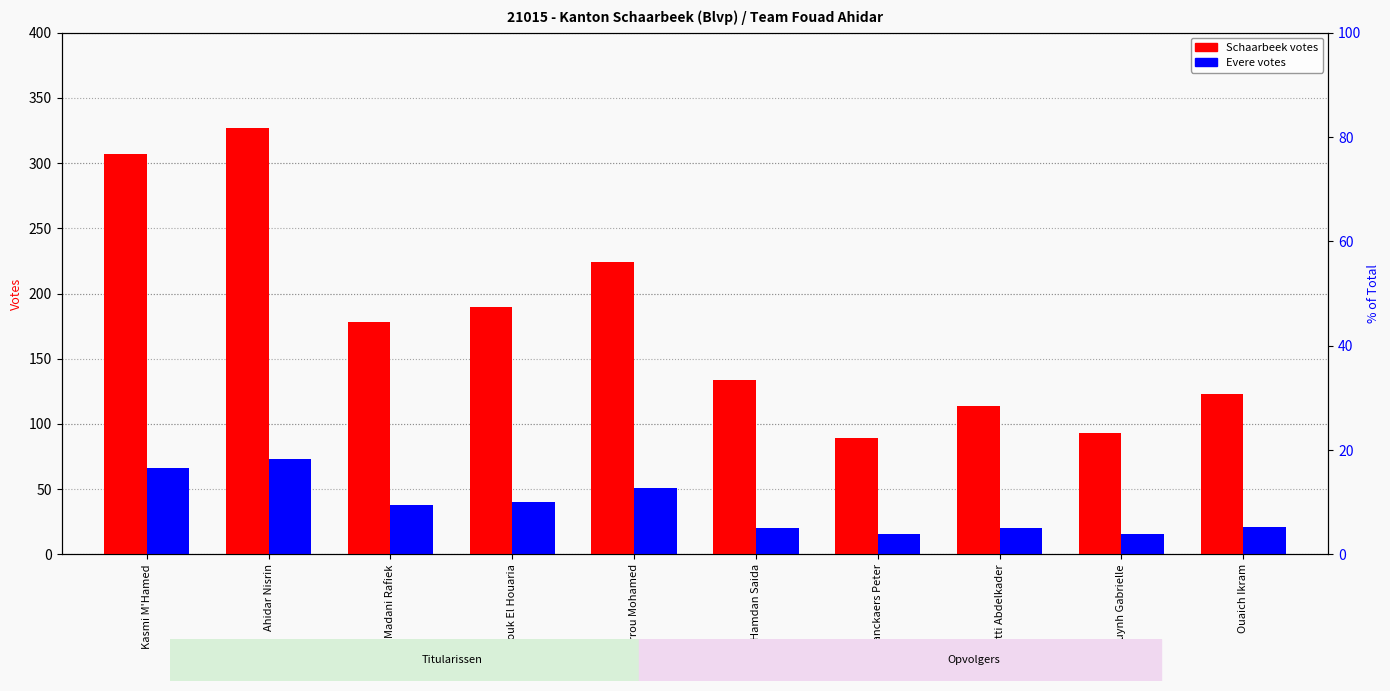

Which series changed the most between Ahidar Nisrin and Huynh Gabrielle?

Schaarbeek